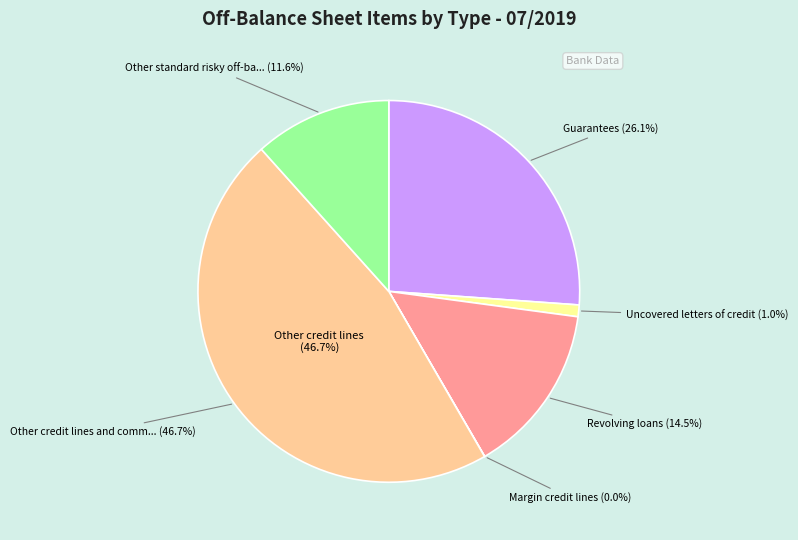

Rank the categories by value from highest to lowest.

Other credit lines and commitments, Guarantees, Revolving loans, Other standard risky off-balance sheet items, Uncovered letters of credit, Margin credit lines